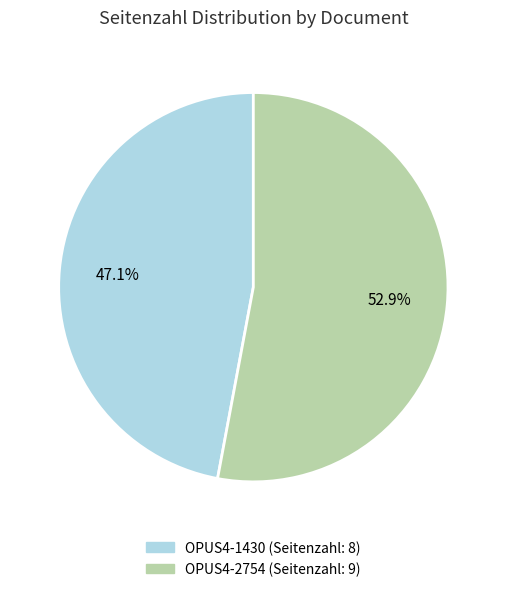

What percentage is NOT represented by OPUS4-2754?

47.1%